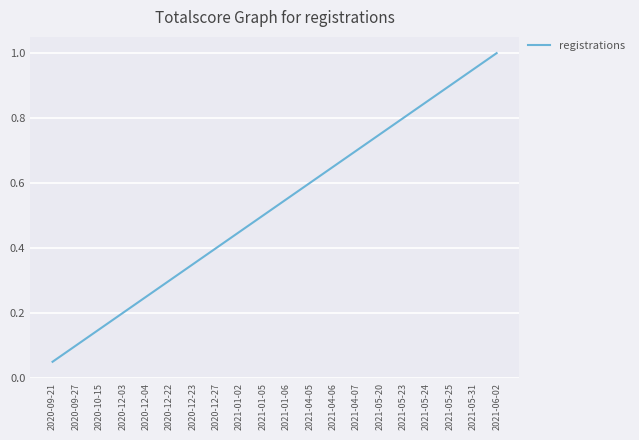

What position from the right is 2020-10-15?

18